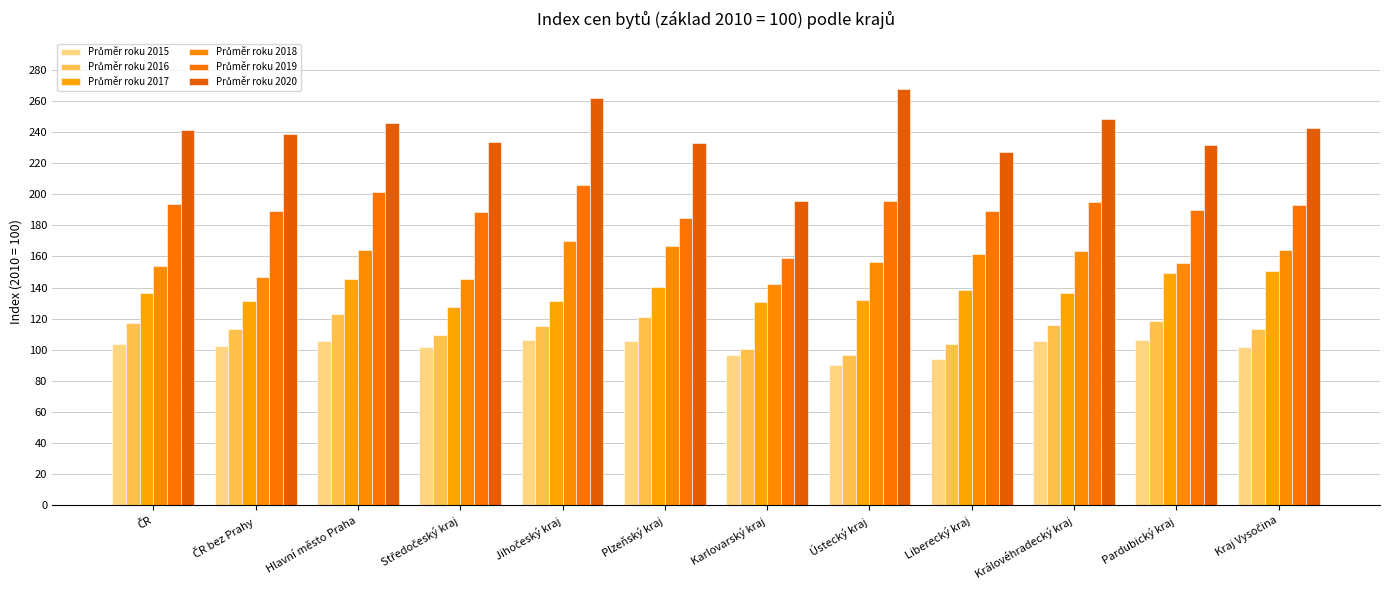

Which series has the largest total across all categories?

Průměr roku 2020